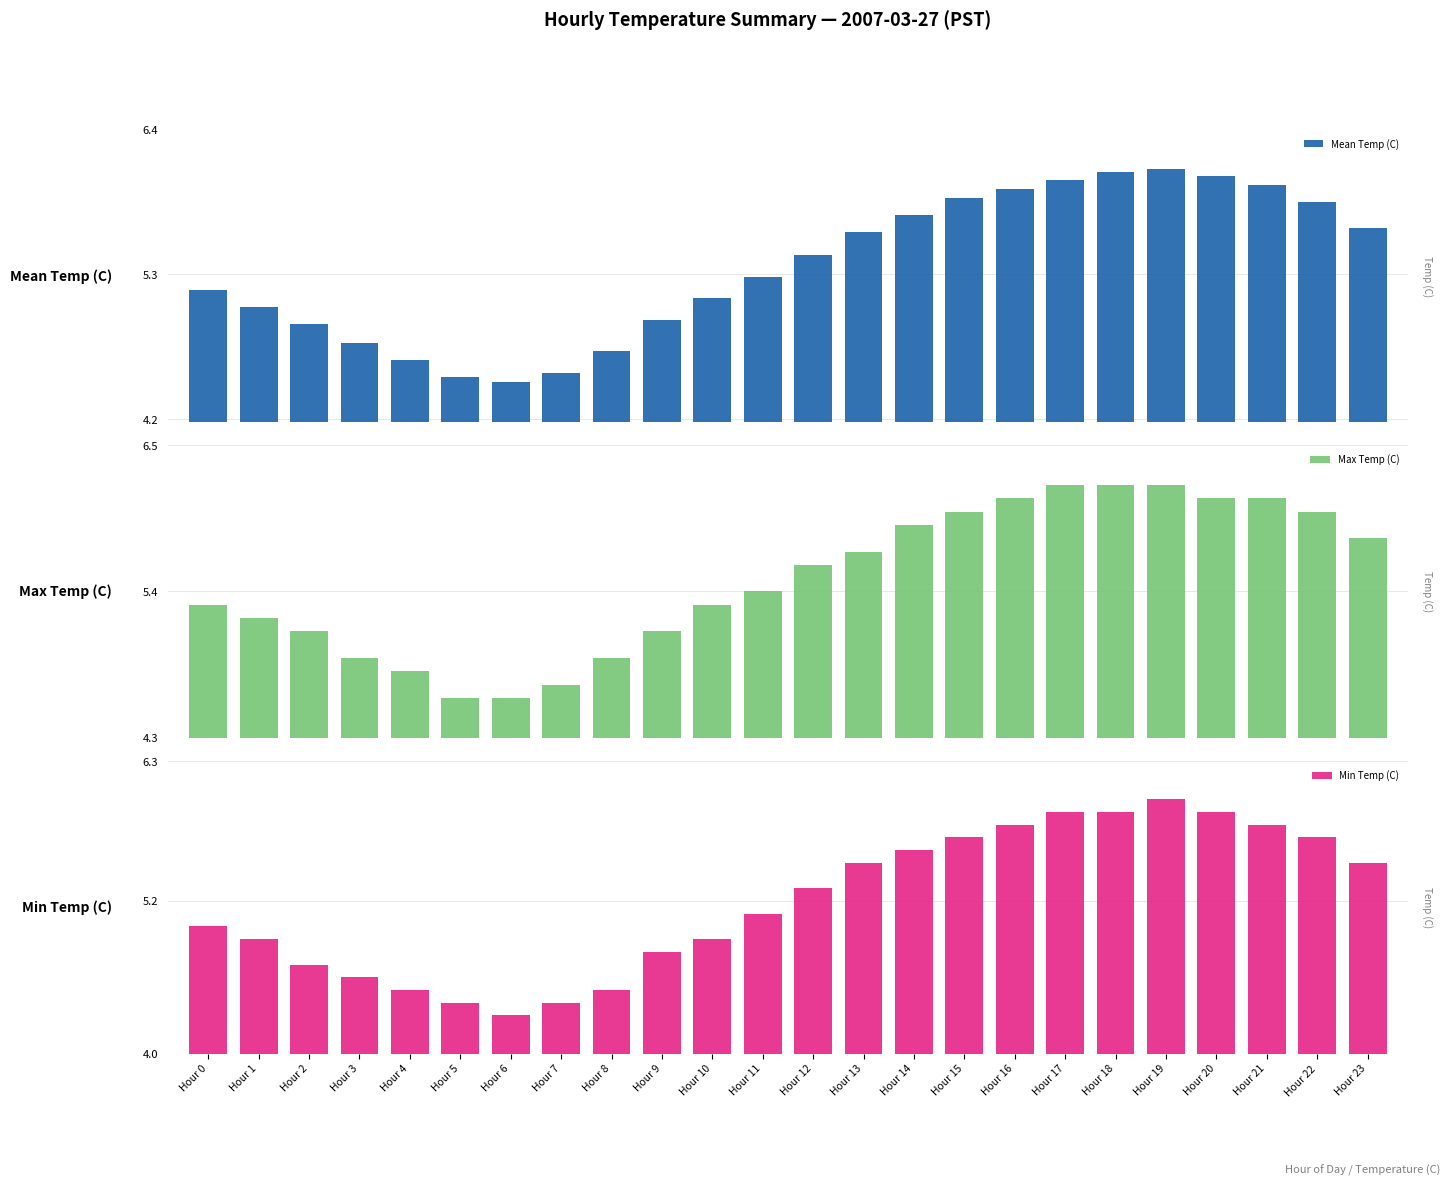

What is the difference between the second highest and minimum values in the Mean Temp (C) series?

1.6